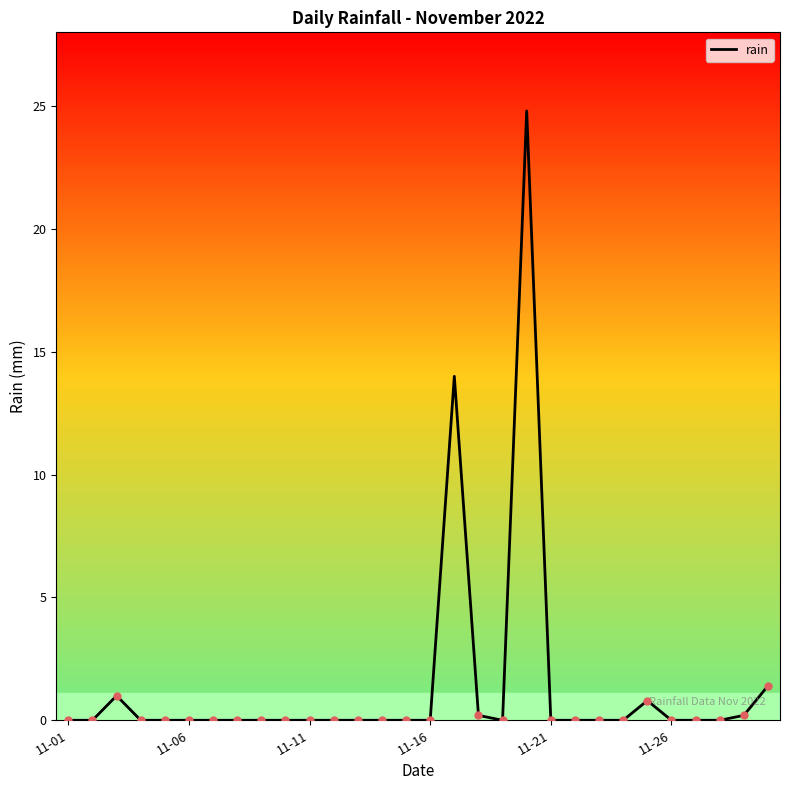

What is the maximum value shown in the chart?

24.8